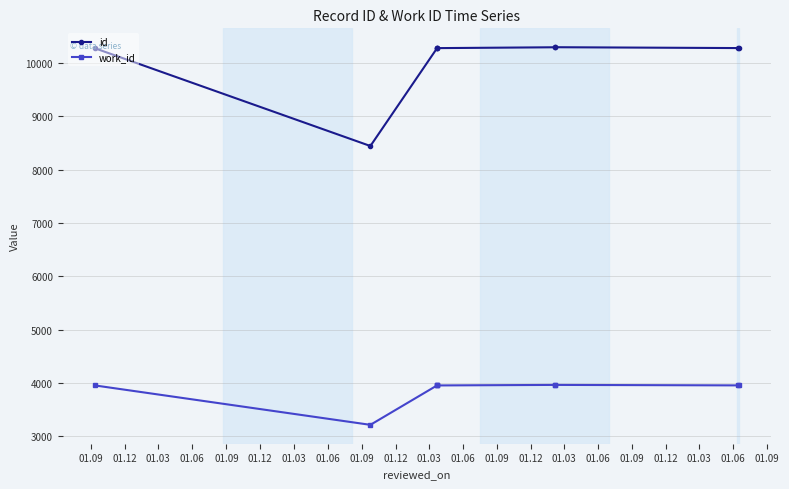

How many lines are shown in the chart?

2